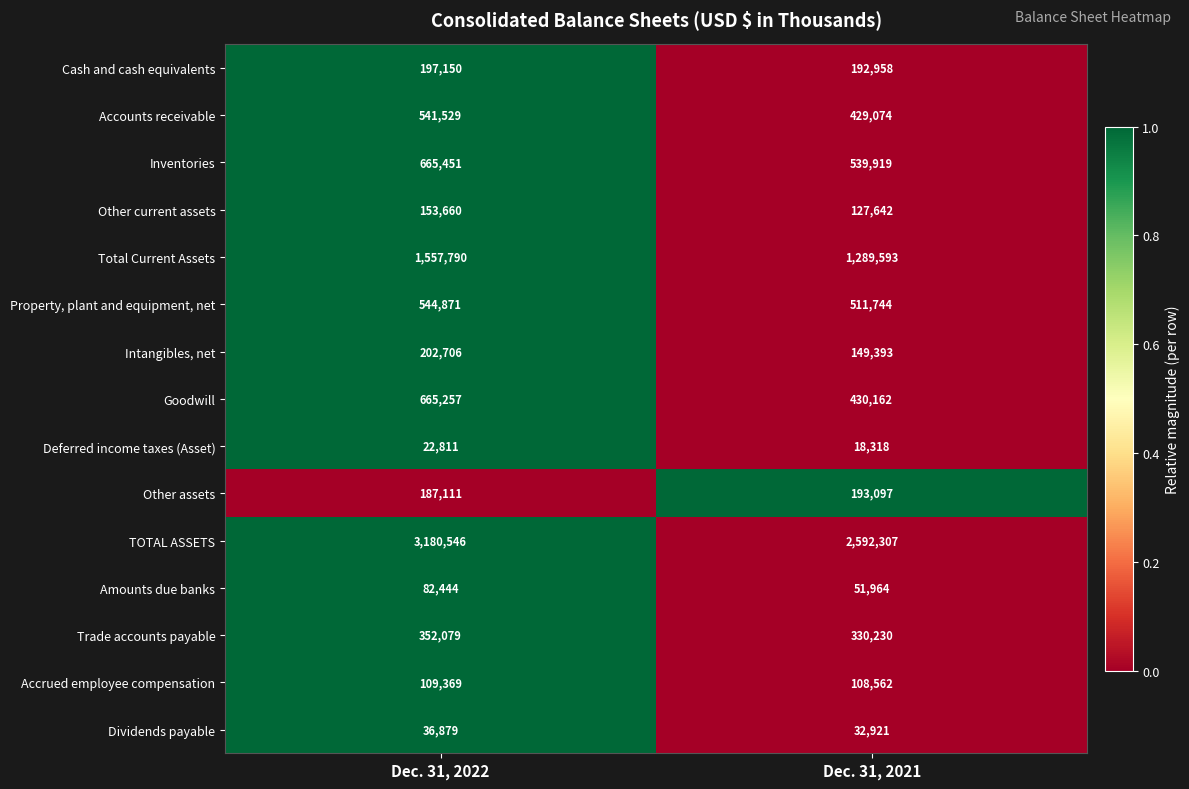

Which series has the largest total across all categories?

TOTAL ASSETS